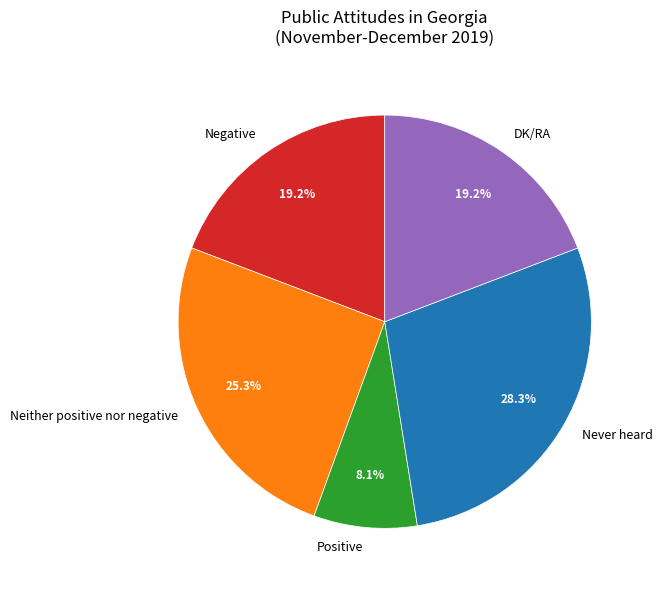

To the nearest percent, what portion does Never heard represent?

28%